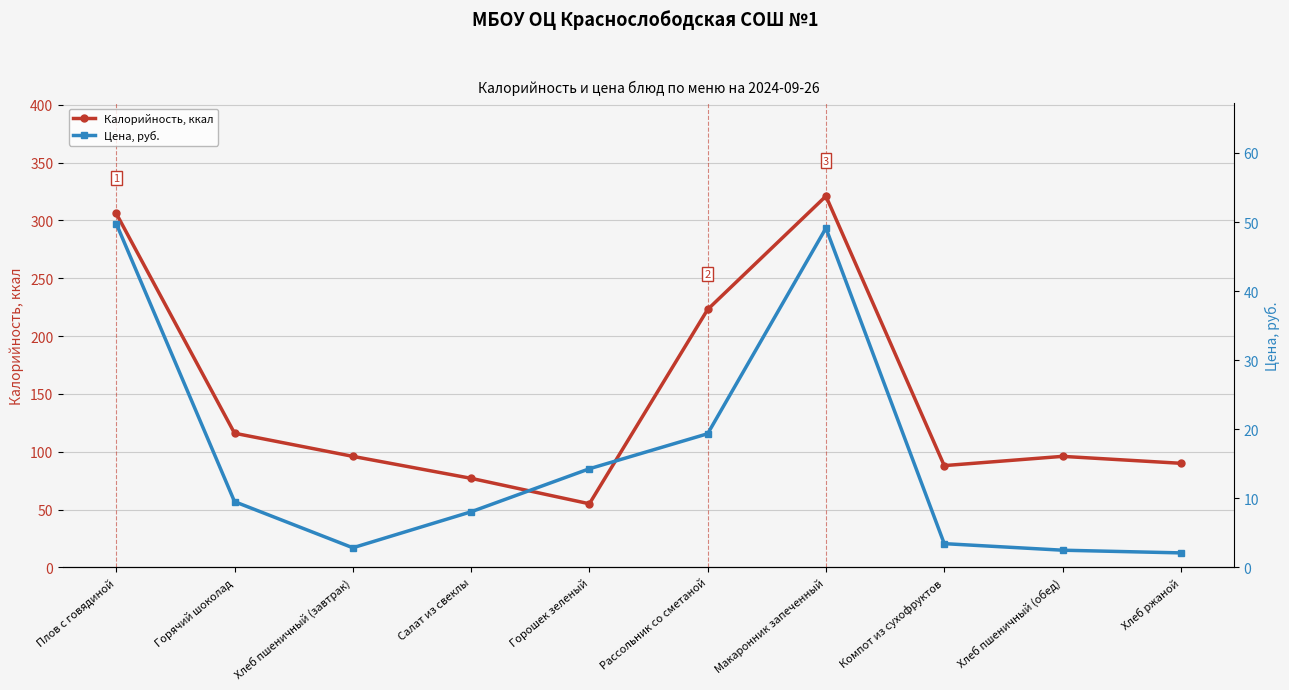

Reading left to right, extract all data points from this chart.

Калорийность, ккал: Плов с говядиной=306.0	Горячий шоколад=116.0	Хлеб пшеничный (завтрак)=96.0	Салат из свеклы=77.0	Горошек зеленый=55.0	Рассольник со сметаной=223.0	Макаронник запеченный=321.0	Компот из сухофруктов=88.0	Хлеб пшеничный (обед)=96.0	Хлеб ржаной=90.0
Цена, руб.: Плов с говядиной=49.8	Горячий шоколад=9.5	Хлеб пшеничный (завтрак)=2.8	Салат из свеклы=8.1	Горошек зеленый=14.3	Рассольник со сметаной=19.4	Макаронник запеченный=49.1	Компот из сухофруктов=3.4	Хлеб пшеничный (обед)=2.5	Хлеб ржаной=2.1